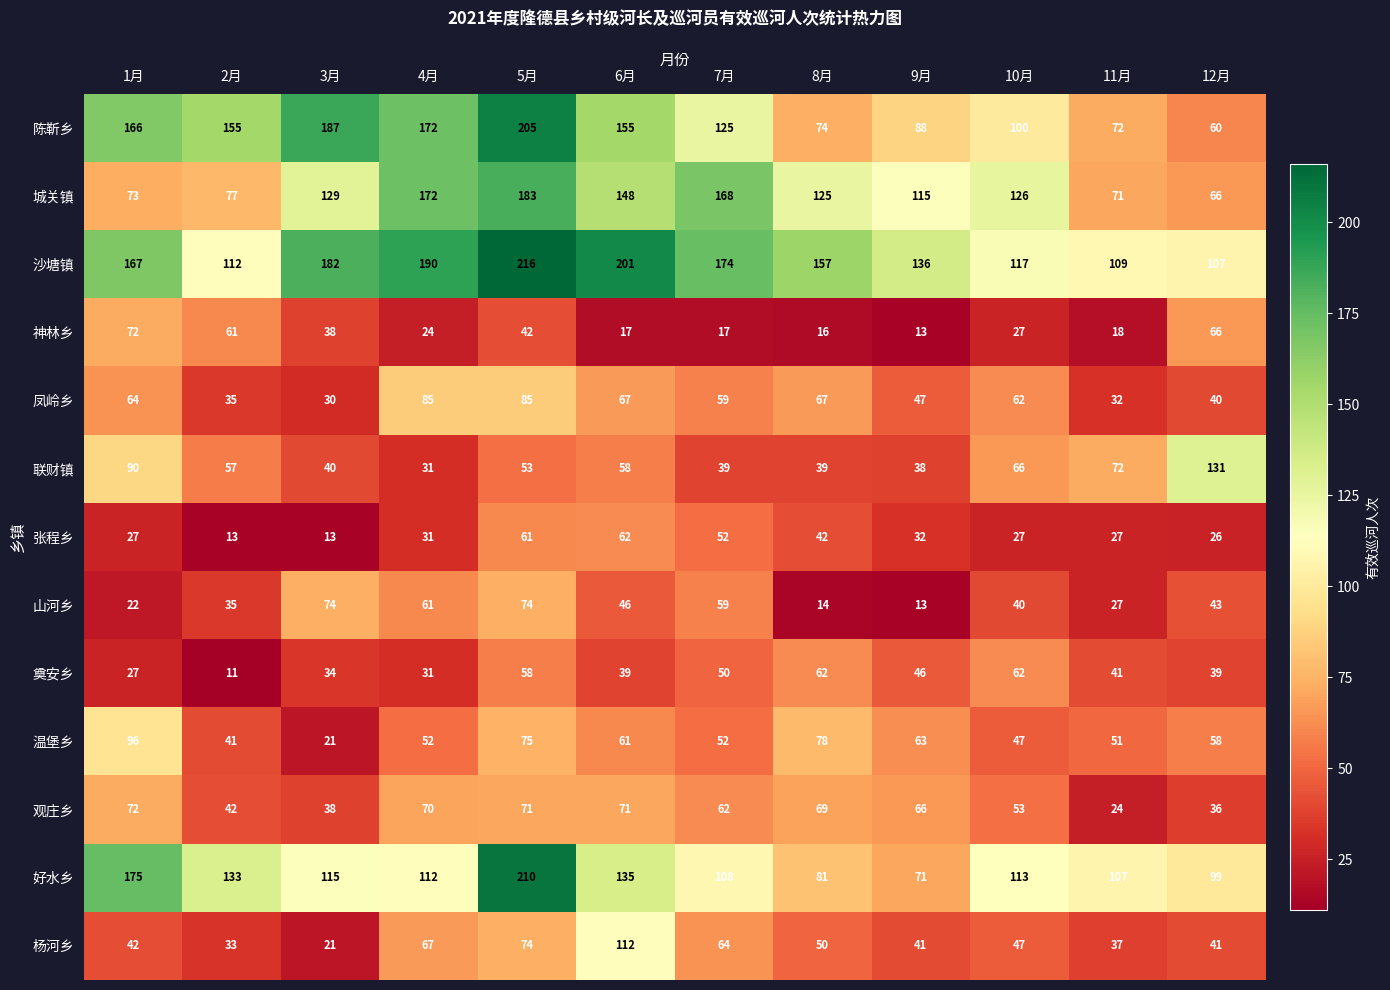

What is the sum of all 凤岭乡 values?

673